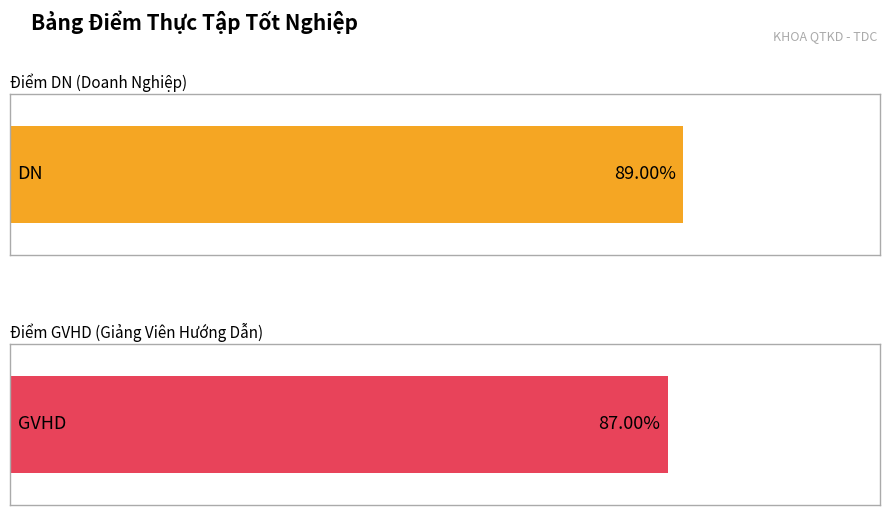

Does the chart contain any negative values?

No